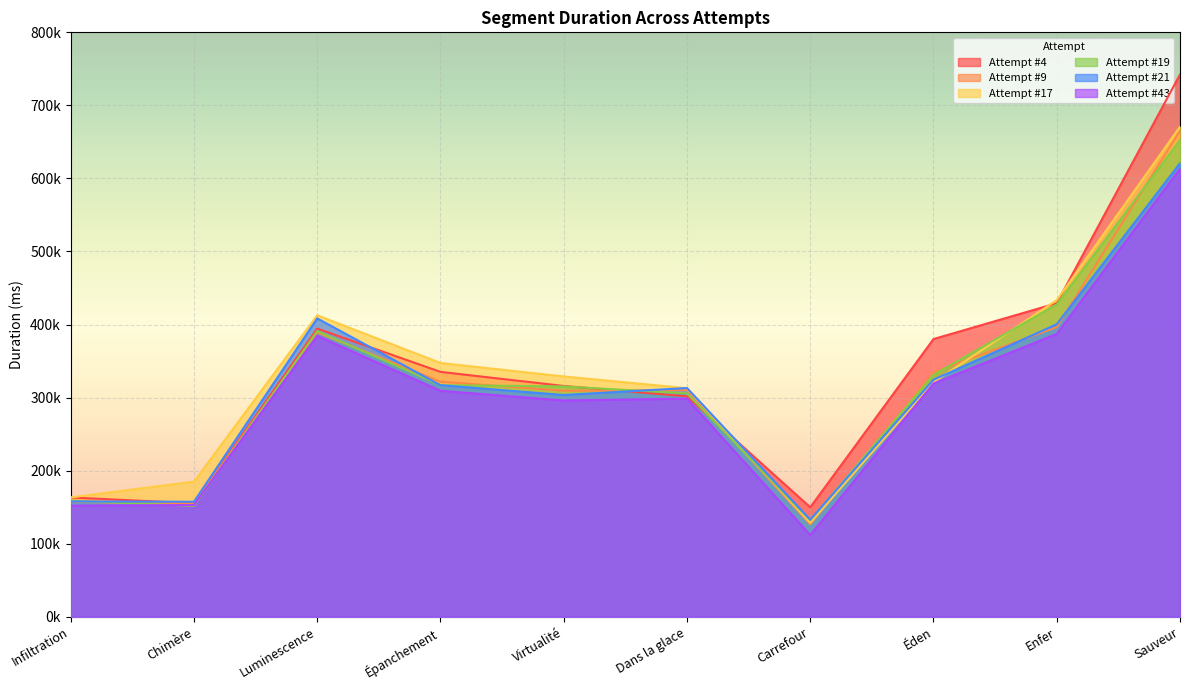

Which series has the largest total across all categories?

Attempt #4